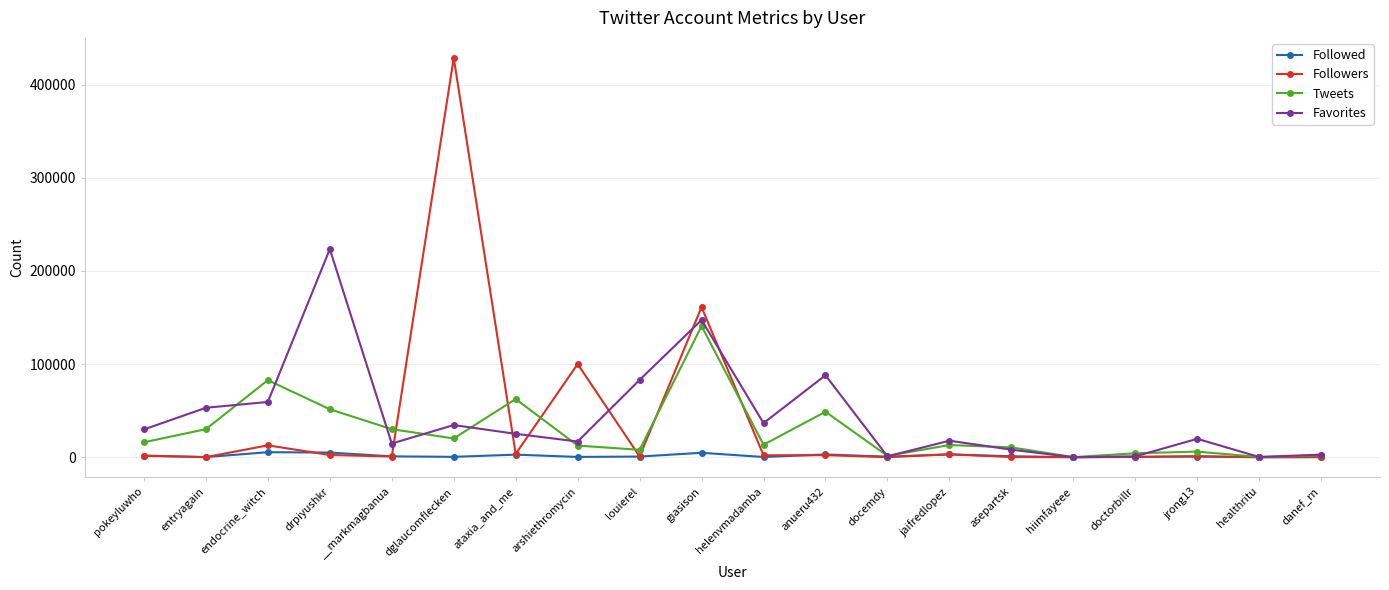

List the series in order of their peak value, highest first.

Followers, Favorites, Tweets, Followed